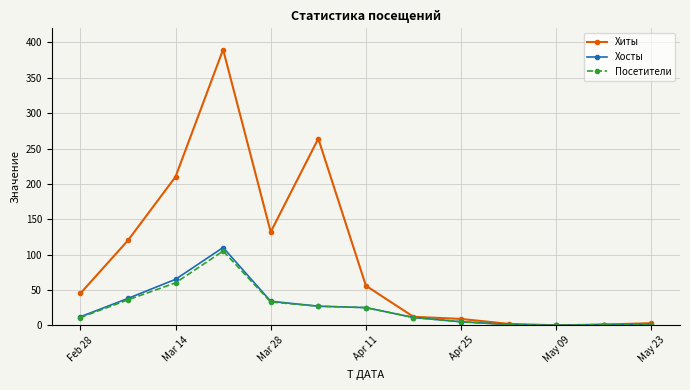

Rank the series by their maximum value, from highest to lowest.

Хиты, Хосты, Посетители